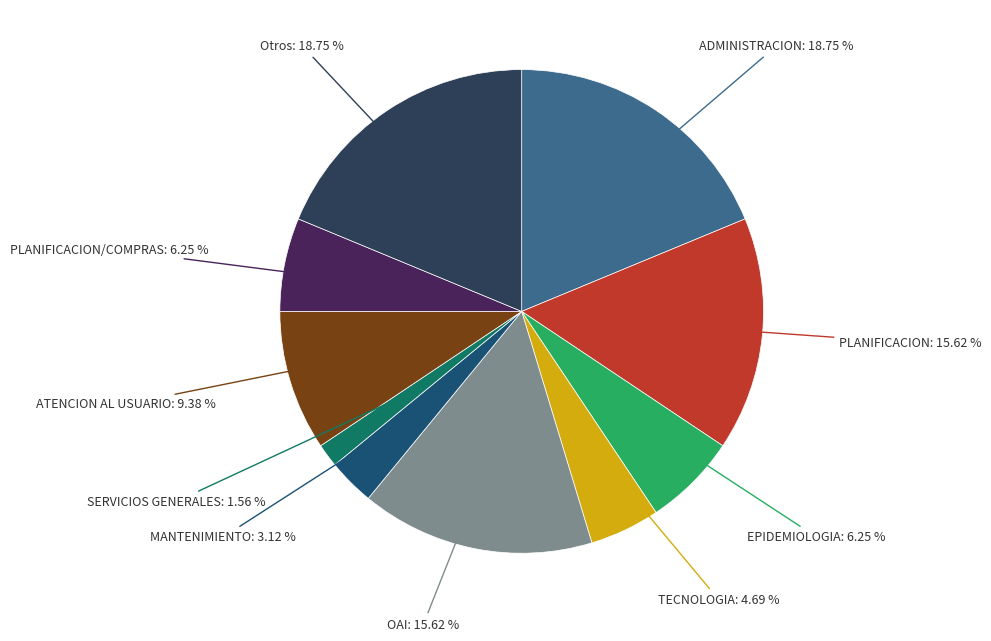

Is there a majority slice in this chart?

No